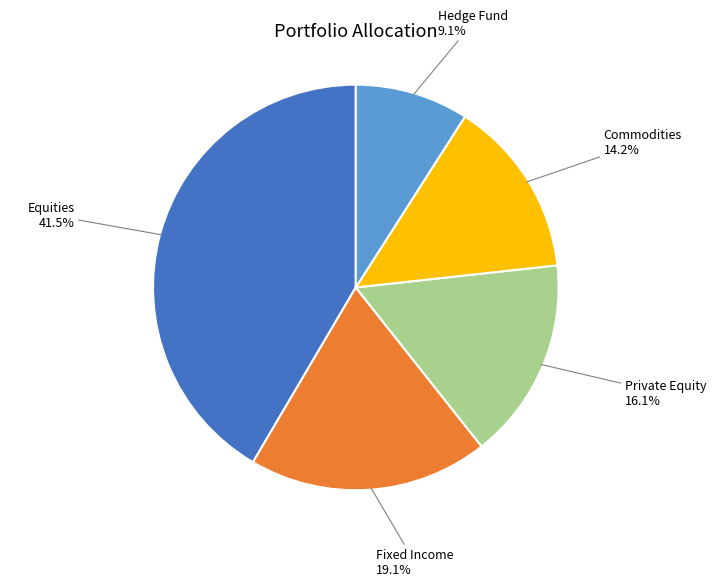

Count the number of slices in the pie.

5